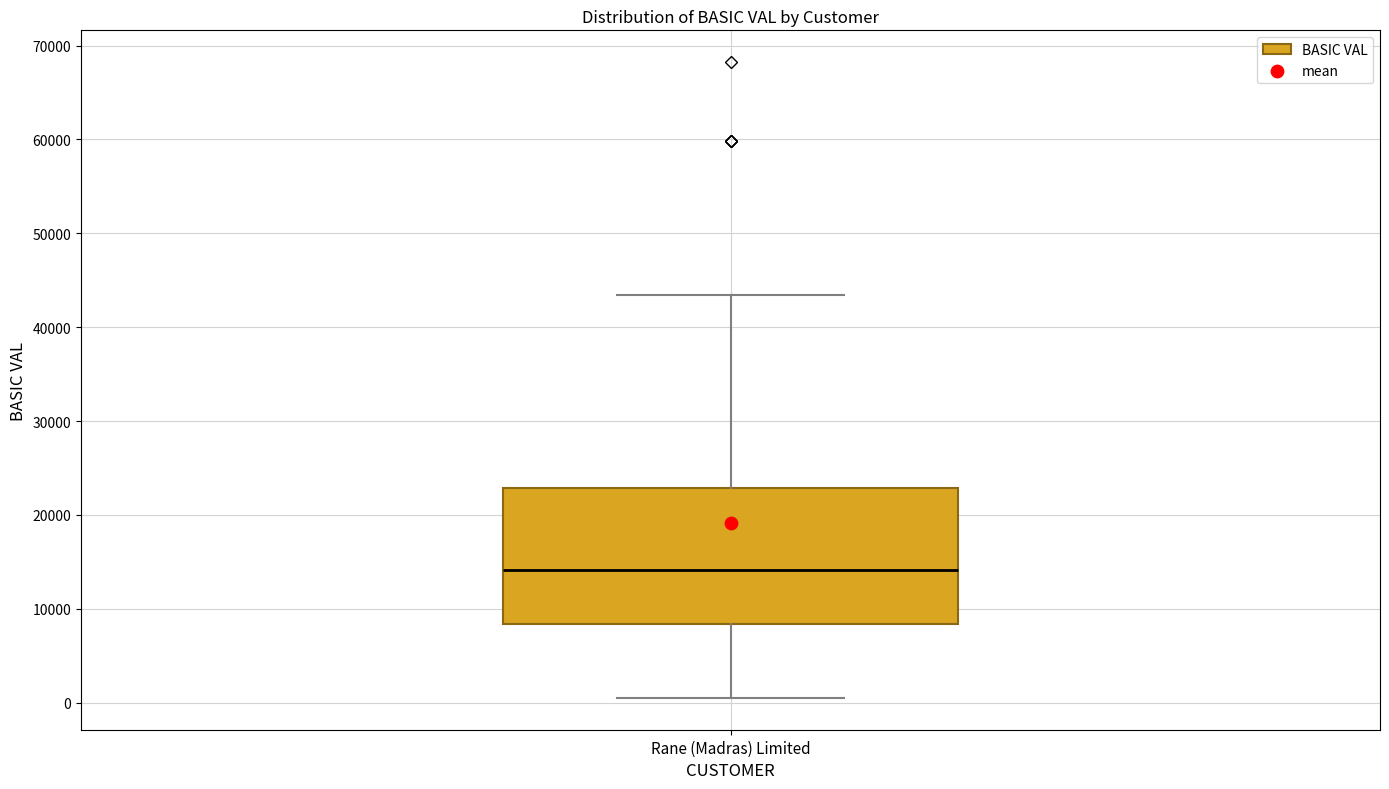

Transcribe this box plot: give where the median line is, the range the box spans, and where the two whiskers end, as read against the y-axis. The values are not printed on the chart, so give them approximately, as read against the axis.

median 14000, box 8000 to 23000, whiskers 1000 to 43000